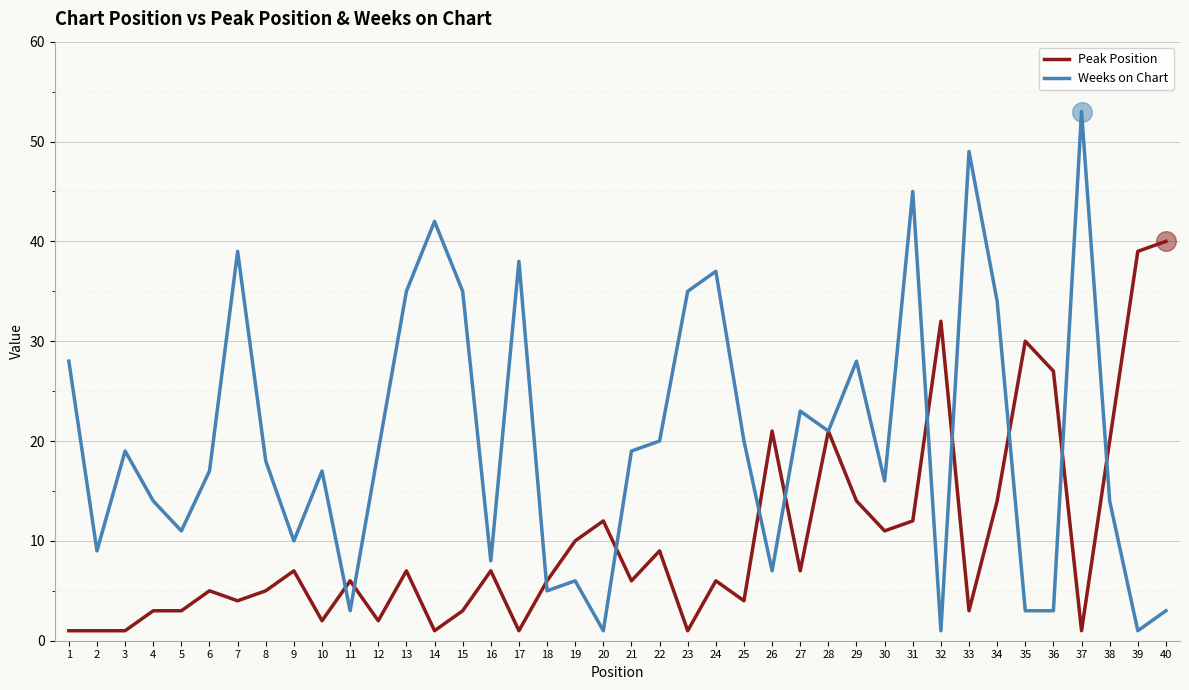

At how many categories does at least one series exceed 41?

4